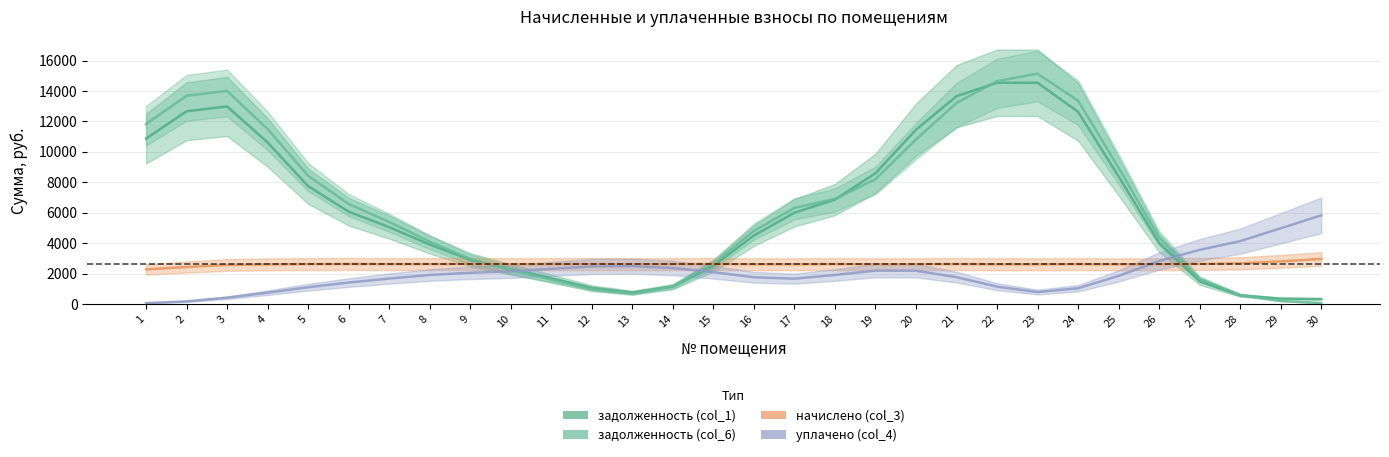

List the series in order of their peak value, lowest first.

начислено (col_3), уплачено (col_4), задолженность (col_1), задолженность (col_6)